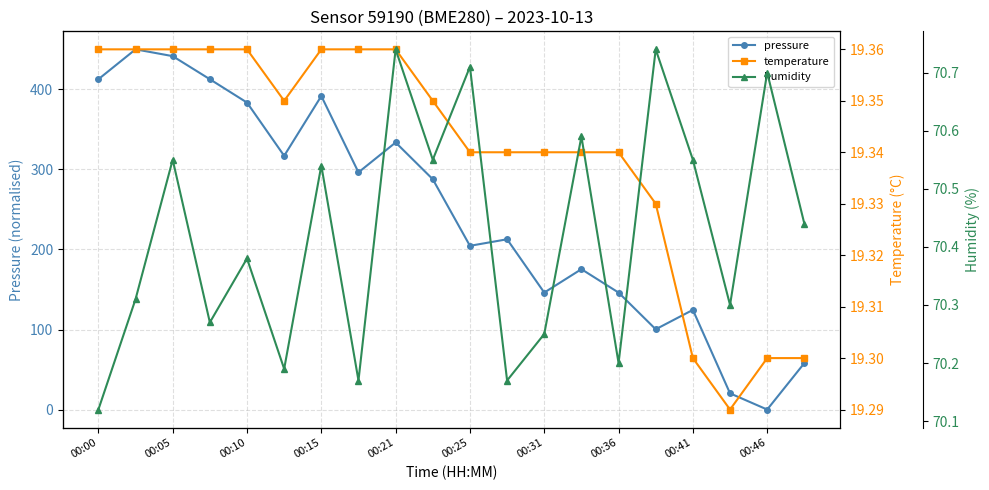

The pressure series shows 285.7 at 00:25. True or false?

False